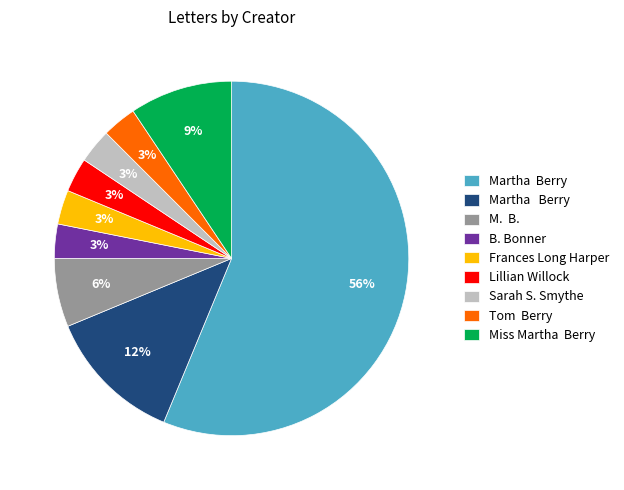

To the nearest percent, what is the average slice percentage?

11%